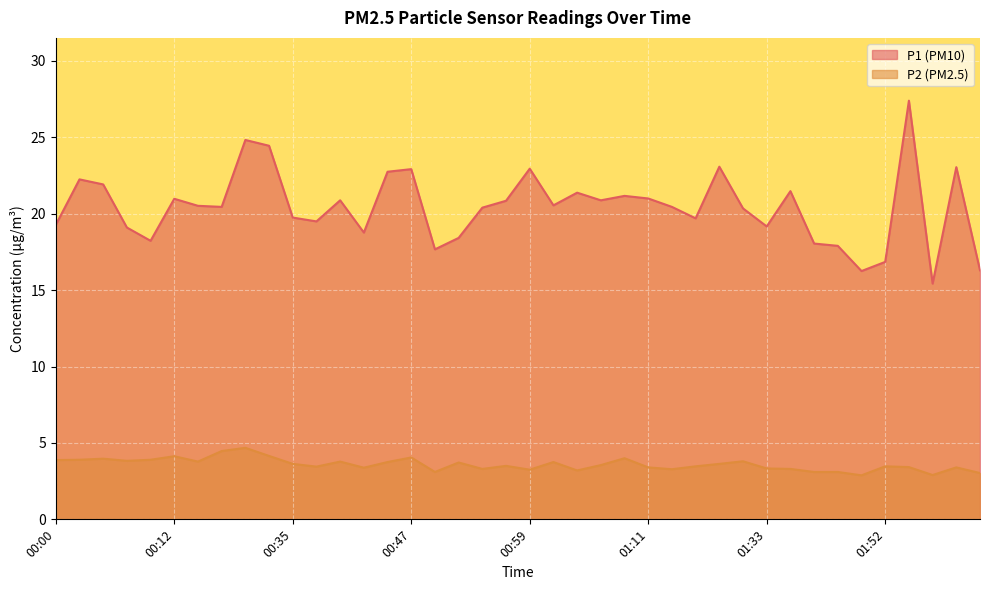

True or false: P2 and P1 cross at least once.

False